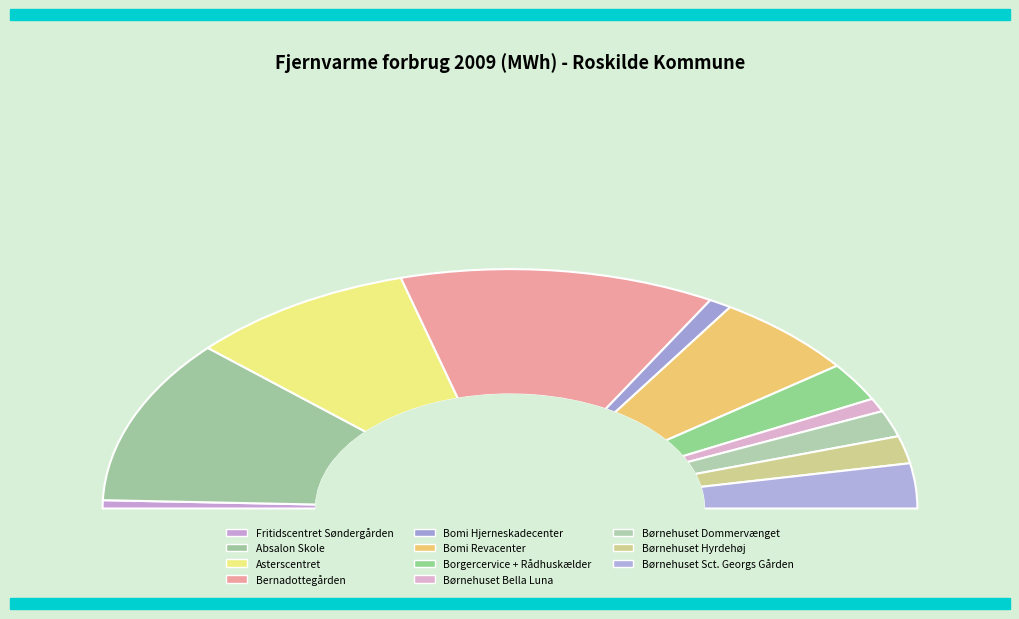

Which category has the smallest portion of the pie?

Fritidscentret Søndergården